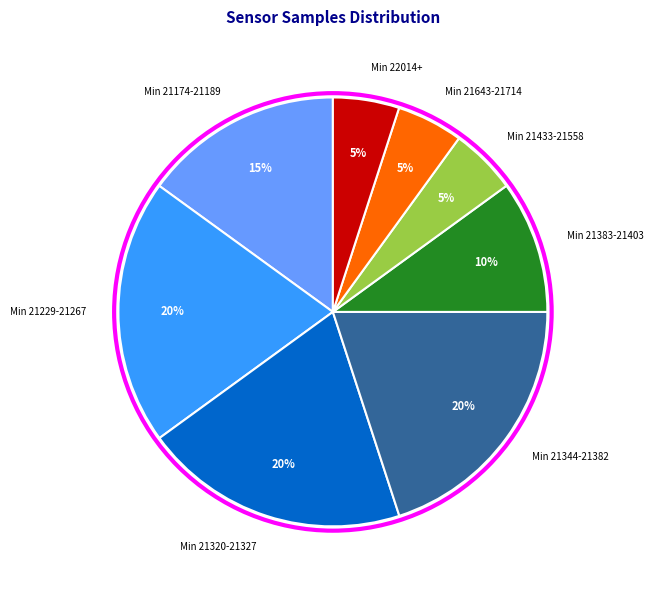

Between Min 21344-21382 and Min 21383-21403, which is larger?

Min 21344-21382